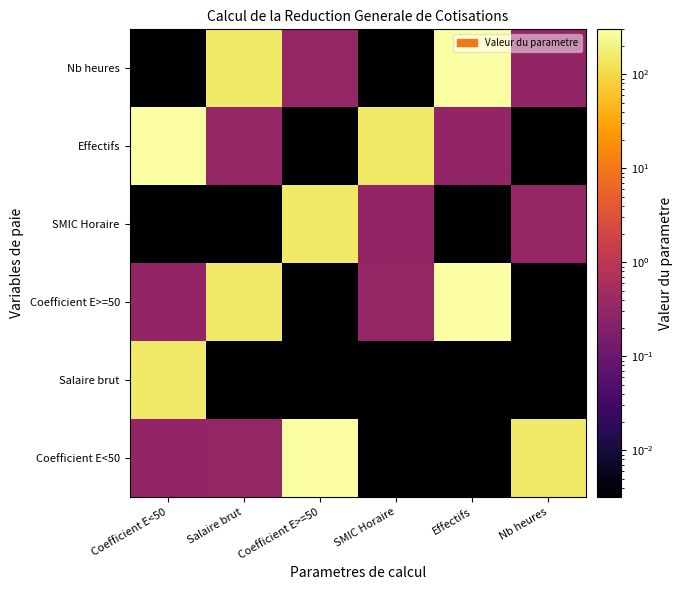

Which series has the largest total across all categories?

Coefficient E<50